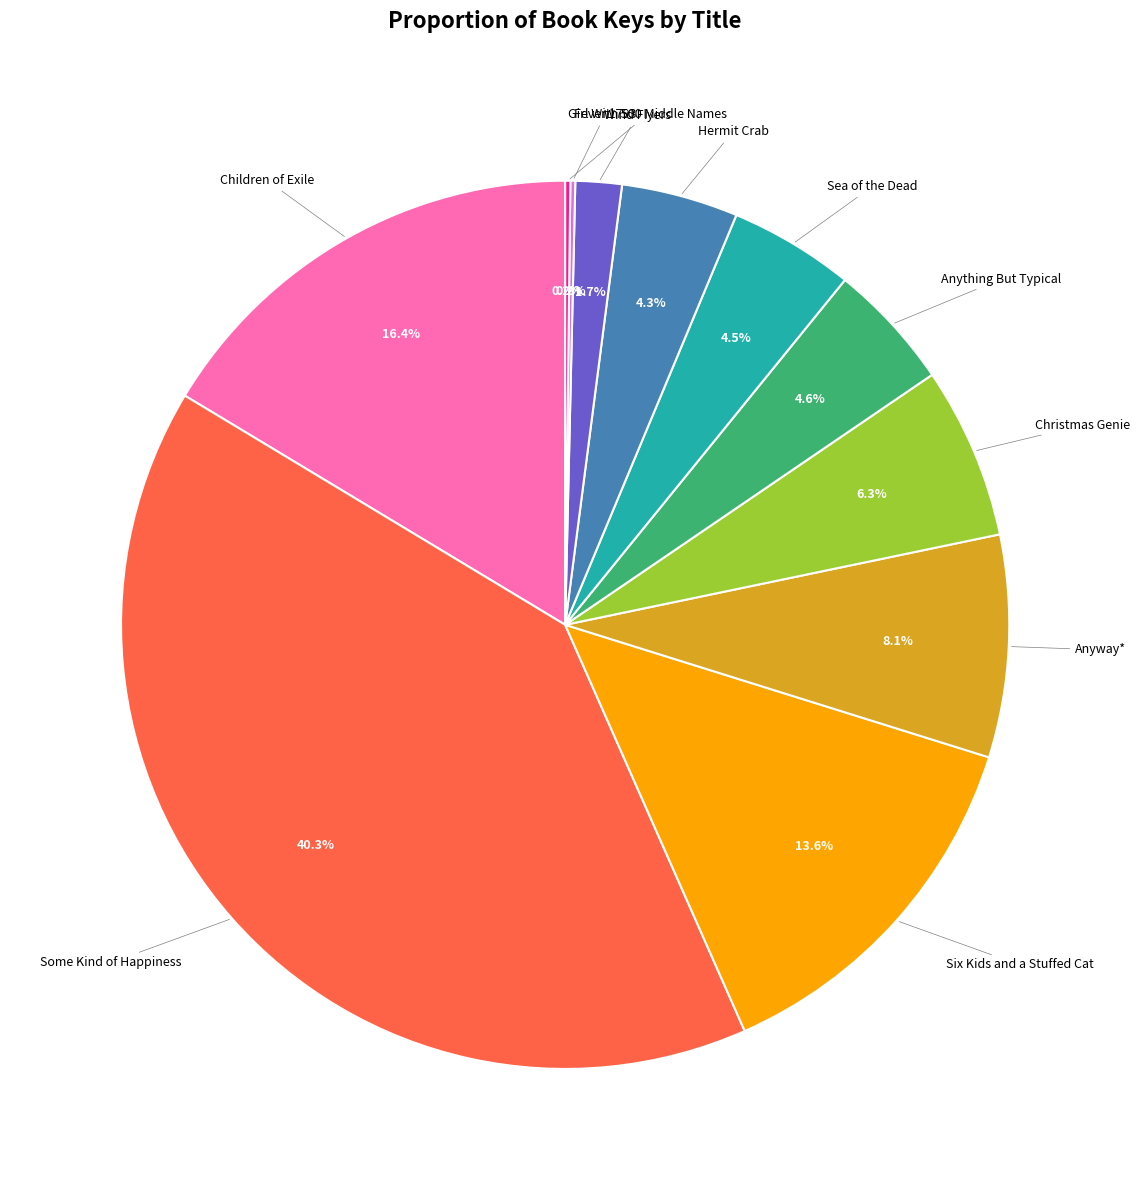

Does any single category account for the majority?

No